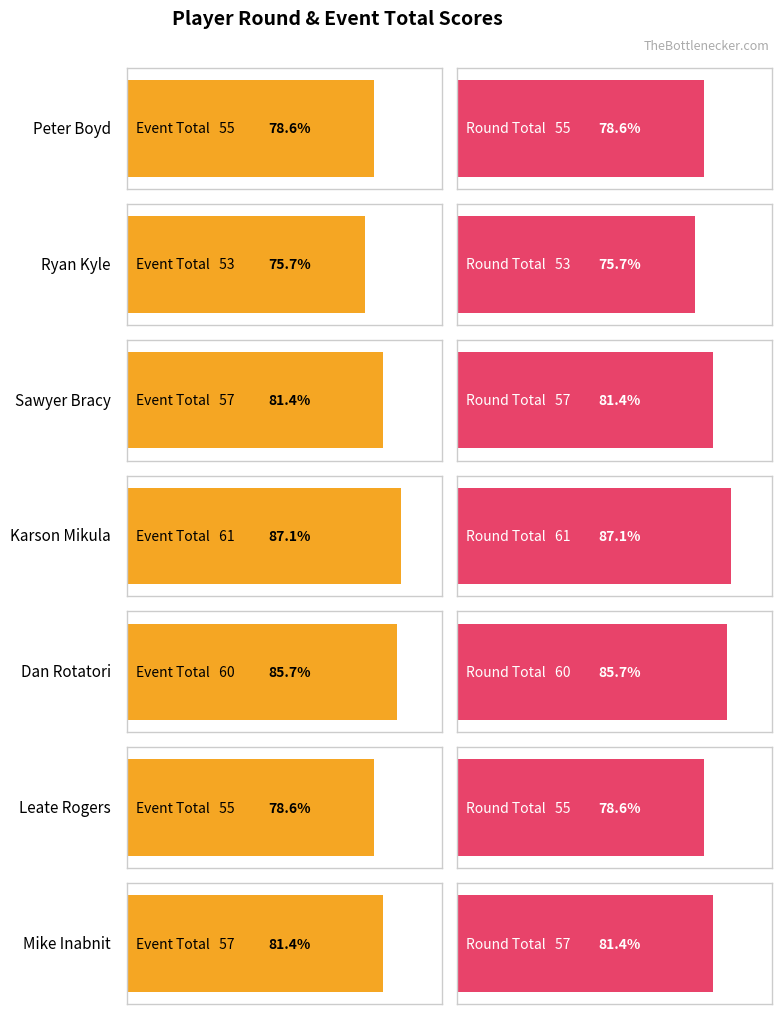

Rank the categories by round_total_score value from lowest to highest.

Ryan Kyle, Peter Boyd, Leate Rogers, Sawyer Bracy, Mike Inabnit, Dan Rotatori, Karson Mikula